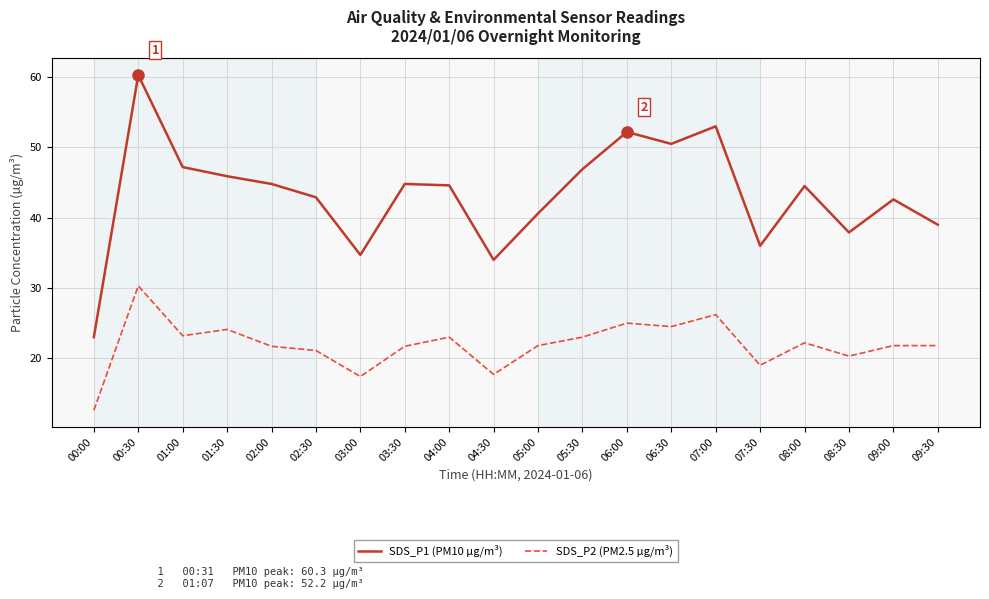

At which category does the chart reach its peak across all series?

00:30